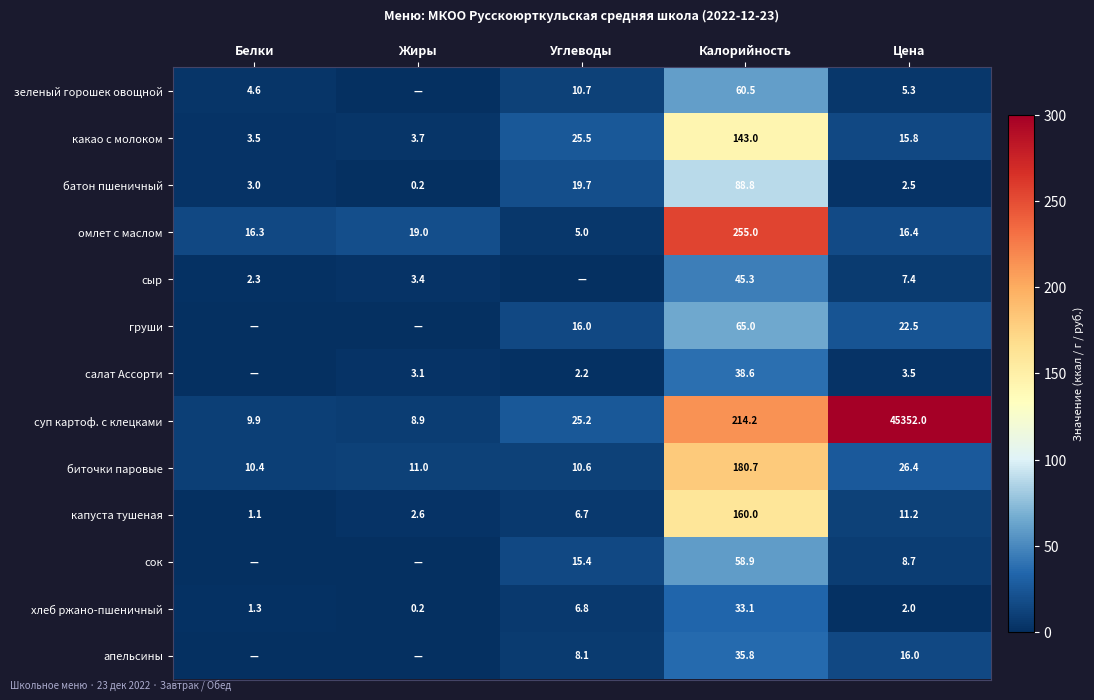

At Калорийность, list the series in order from smallest to largest.

хлеб ржано-пшеничный, апельсины, салат Ассорти, сыр, сок, зеленый горошек овощной, груши, батон пшеничный, какао с молоком, капуста тушеная, биточки паровые, суп картоф. с клецками, омлет с маслом